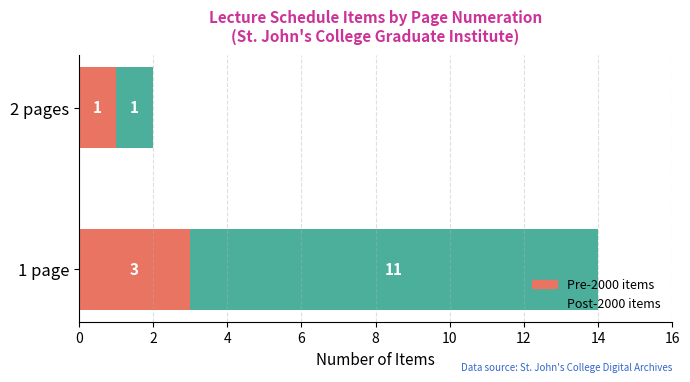

True or false: Pre-2000 items has a value of 1 at 2 pages.

True